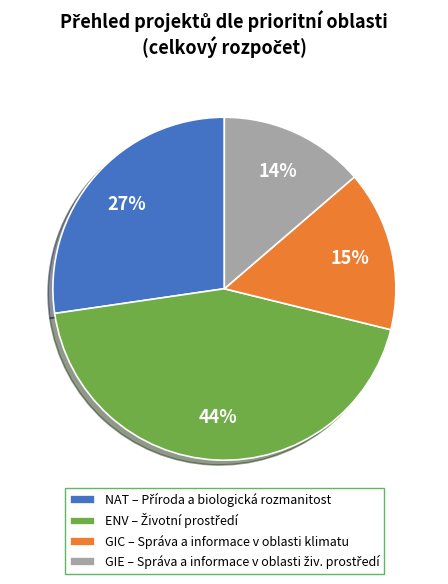

To the nearest percent, what portion does GIE represent?

14%